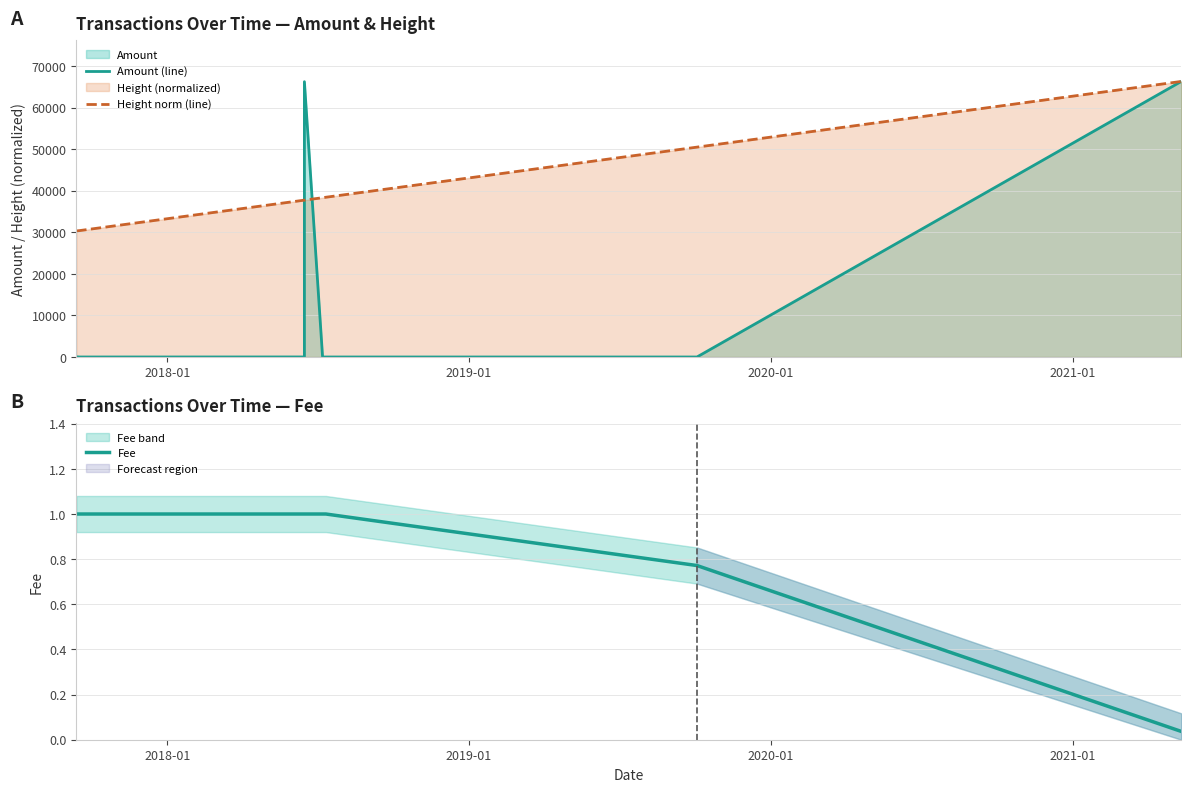

How many lines are shown in the chart?

3